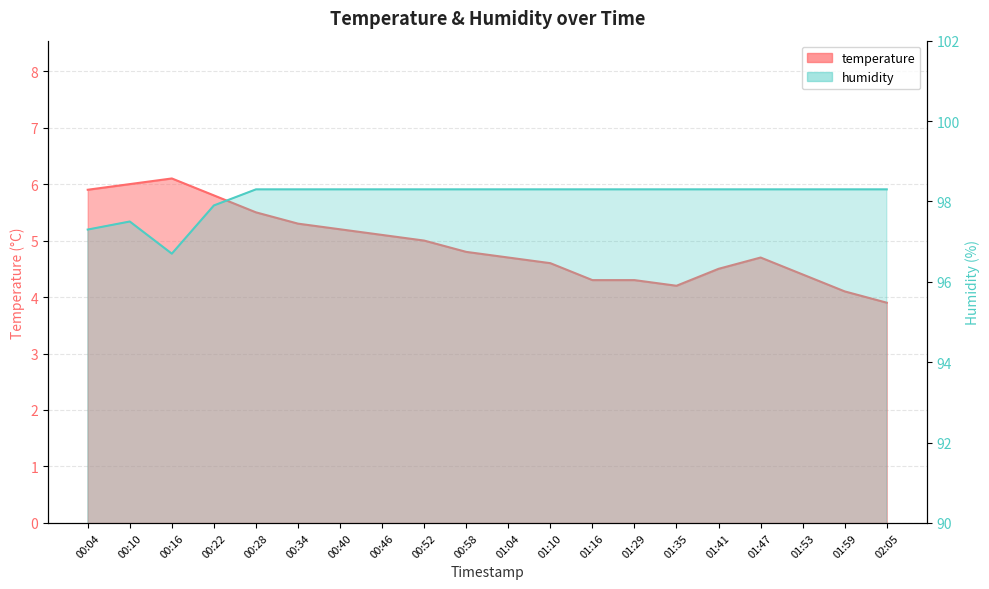

What is the difference between the second highest and second lowest values in the temperature series?

1.9